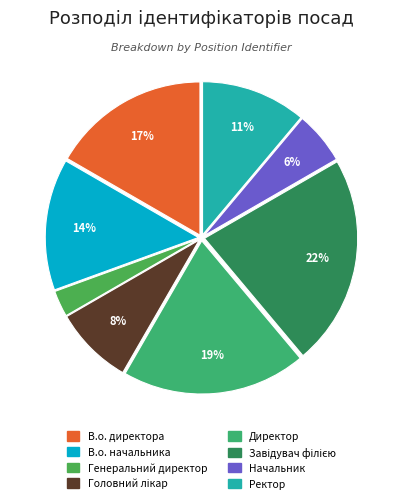

How many slices are in this pie chart?

8